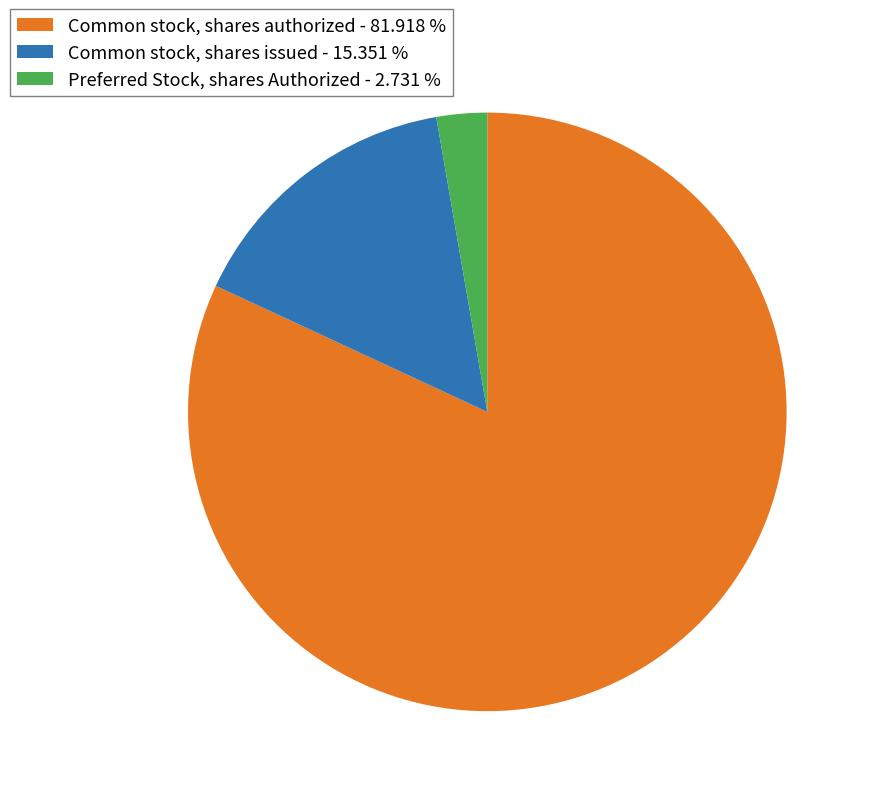

What is the smallest slice in the pie chart?

Preferred Stock, shares Authorized